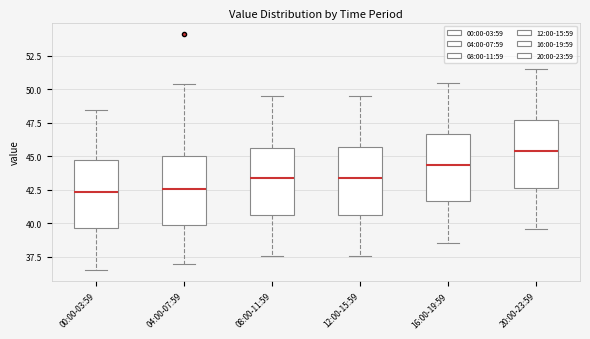

Which box's median line is the highest?

20:00-23:59